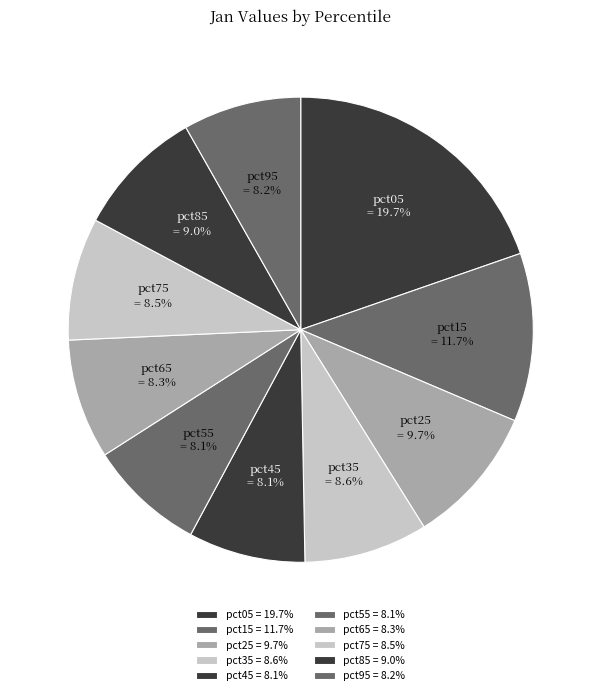

Is there any slice that represents more than half of the pie?

No